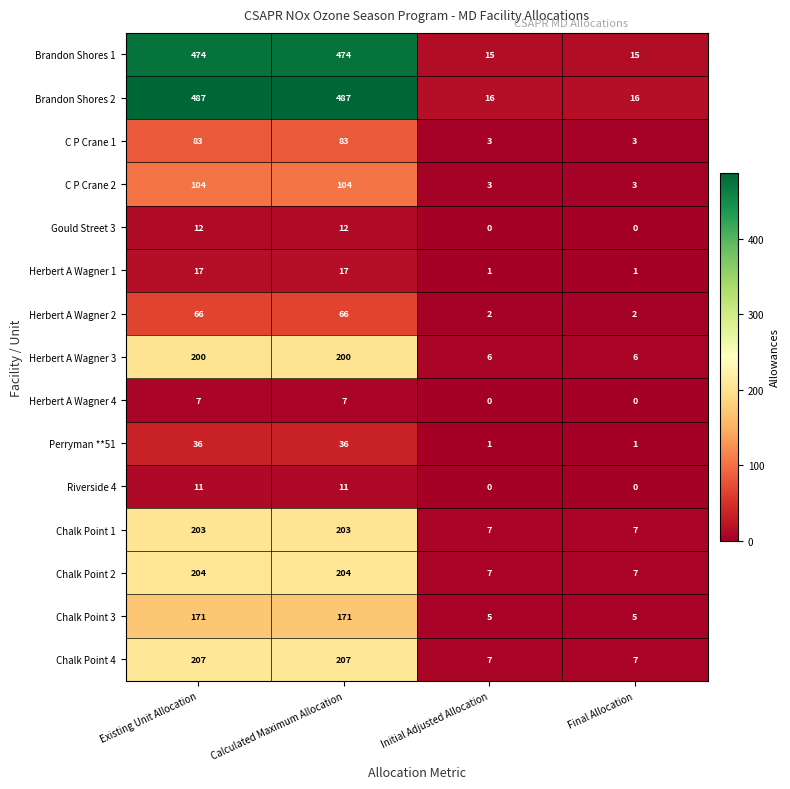

Which series has the widest spread of values?

Brandon Shores 2